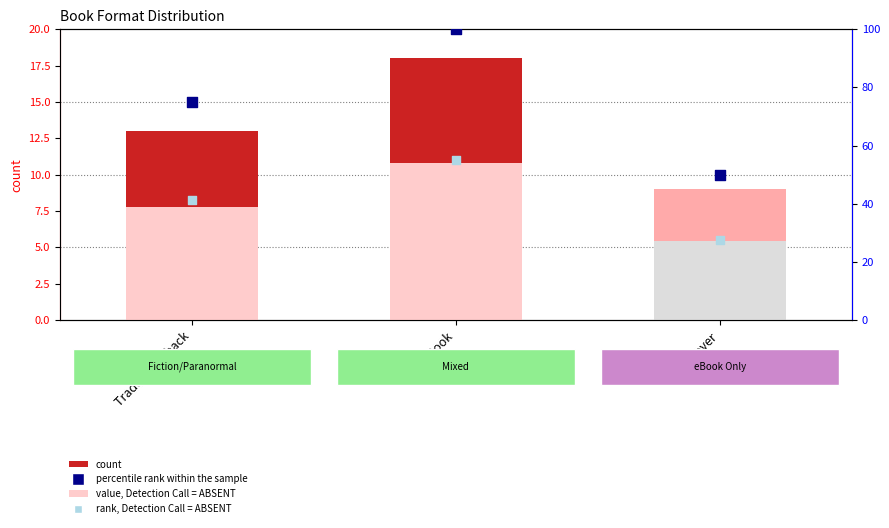

What are all the series names shown in the legend?

count, value, Detection Call = ABSENT, percentile rank within the sample, rank, Detection Call = ABSENT